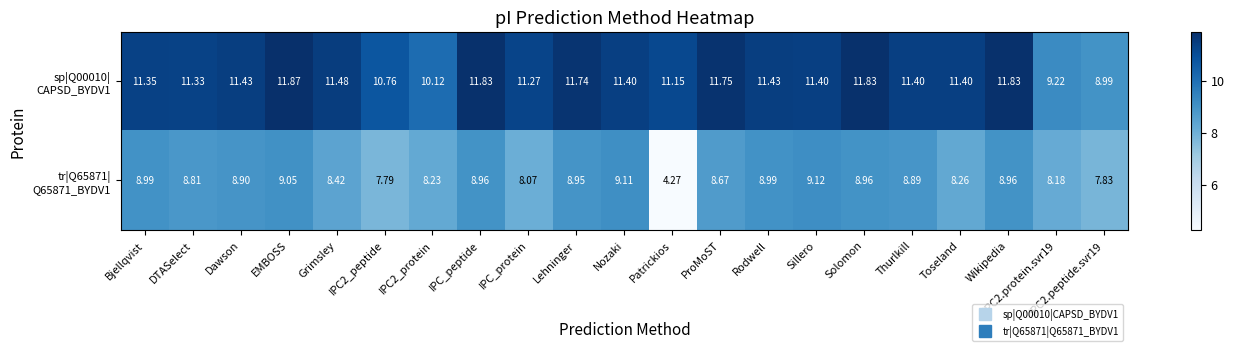

Which category has the highest value across all series?

EMBOSS